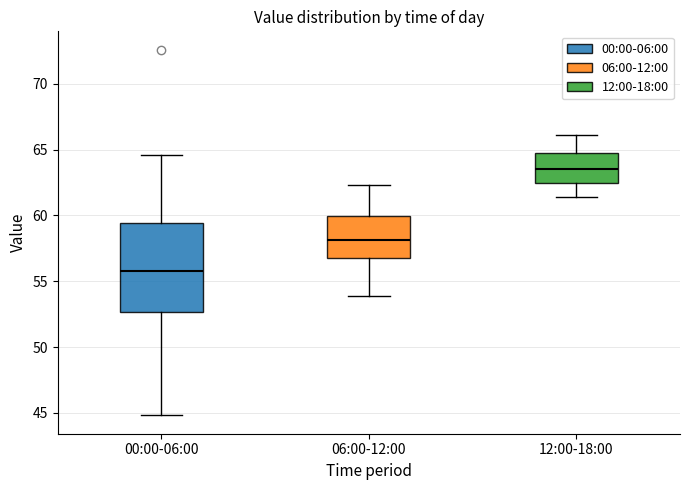

Which box has the highest median line?

12:00-18:00